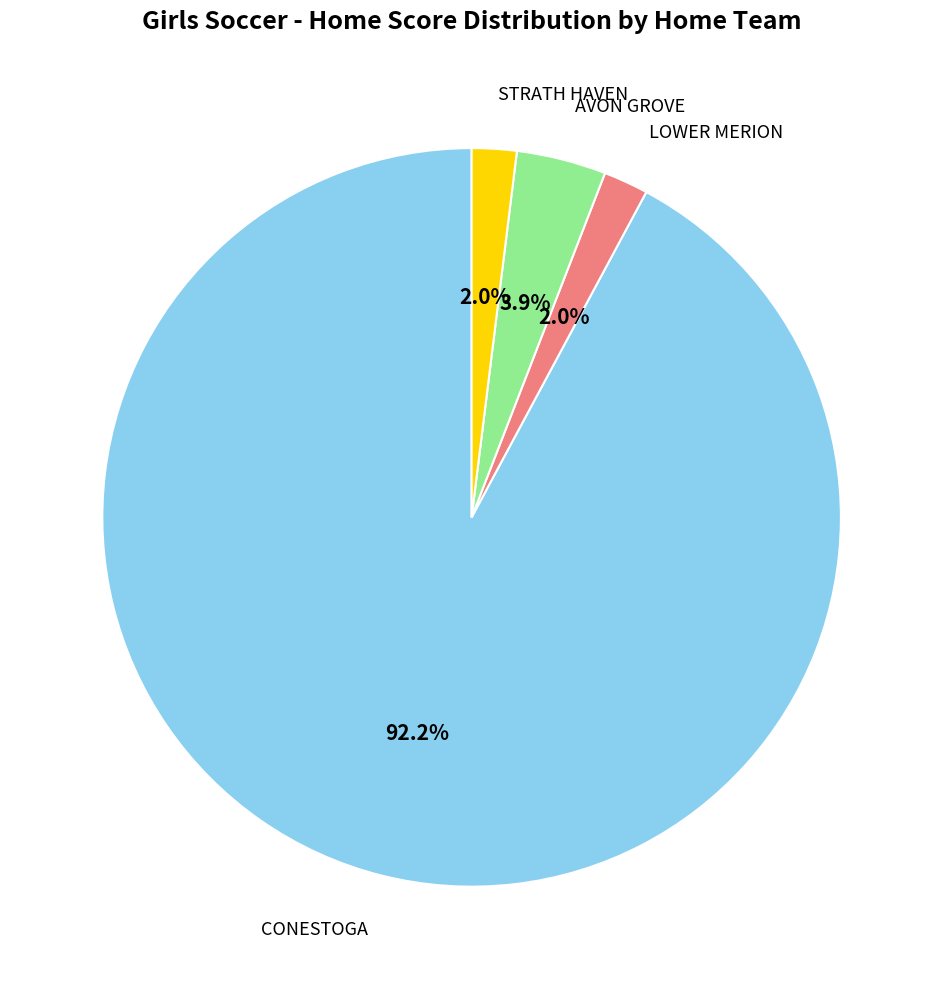

What is the largest slice in the pie chart?

CONESTOGA